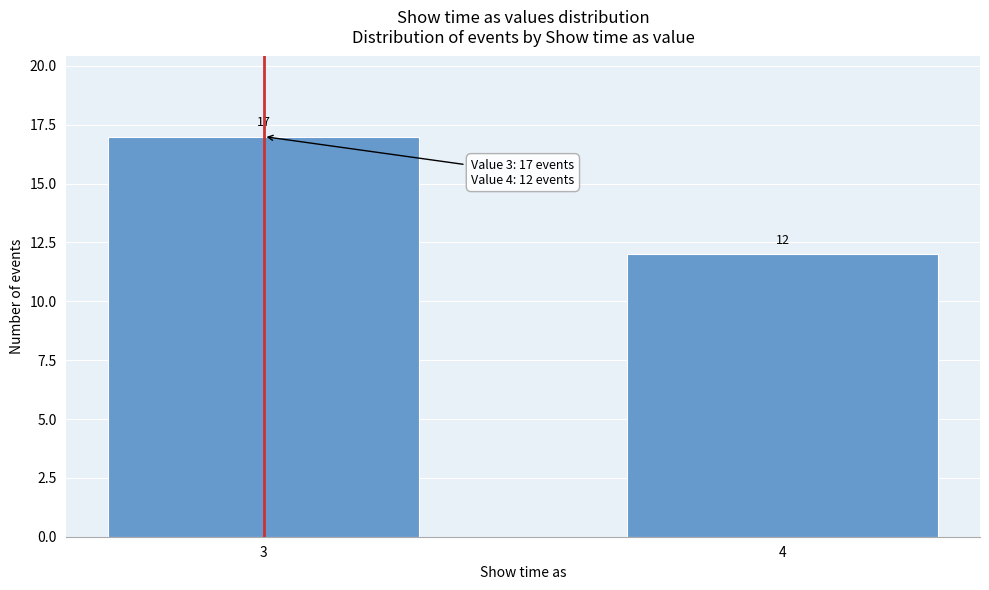

Reading left to right, list all the values displayed in this chart.

3=17	4=12